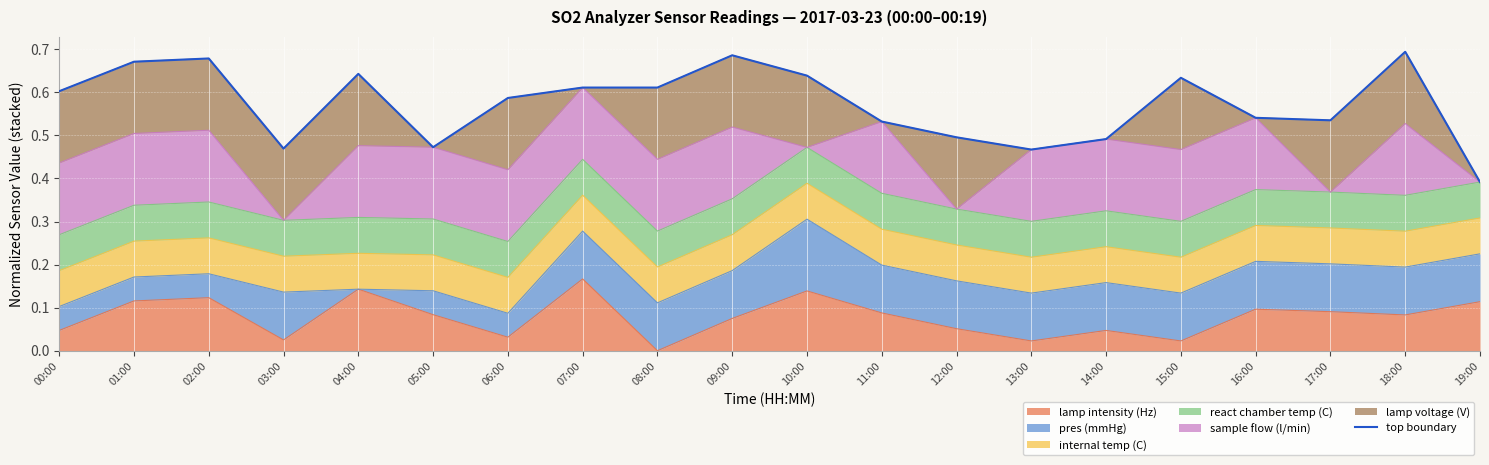

At which category does the chart reach its minimum across all series?

19:00